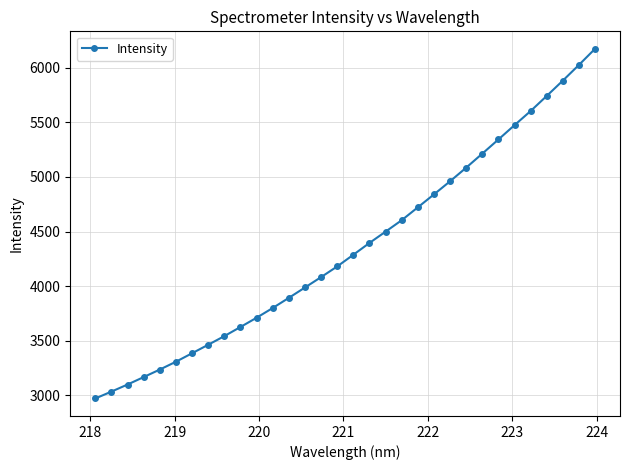

What is the value of the 4th point from the left?

3168.6